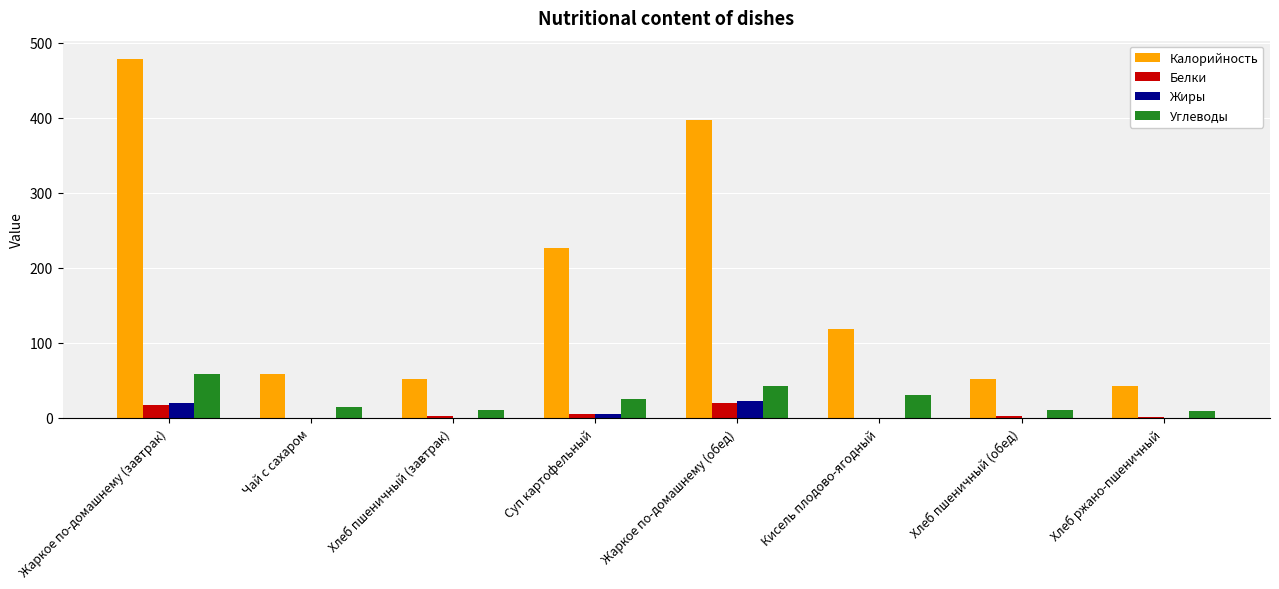

How many values in the Углеводы series exceed 25?

4